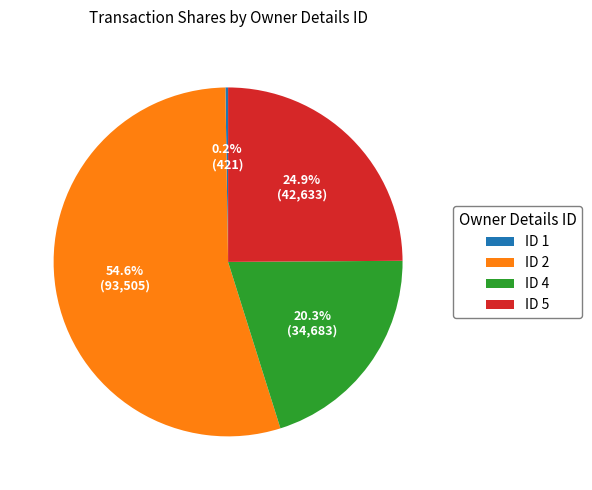

What is the largest slice in the pie chart?

ID 2